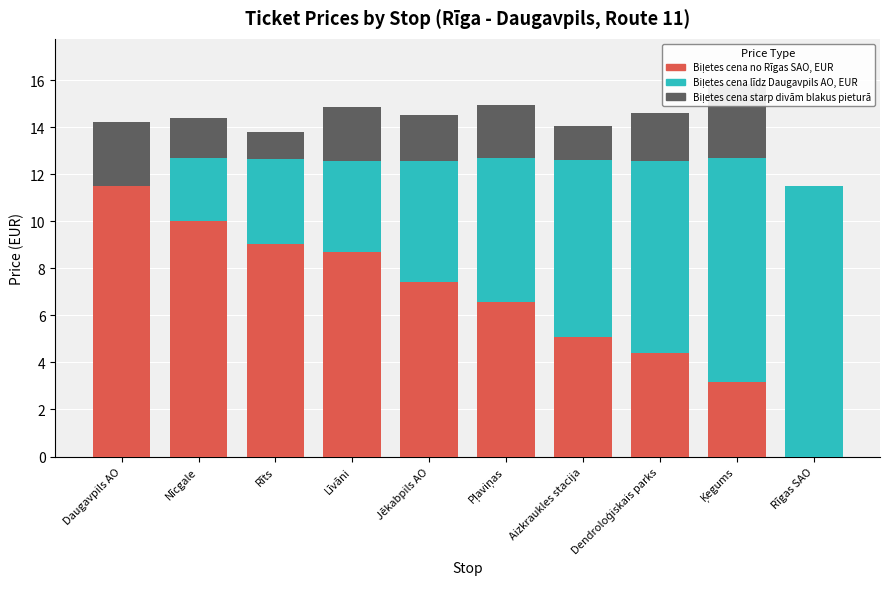

The value of Biļetes cena līdz Daugavpils AO, EUR at Daugavpils AO is -6.6. True or false?

False